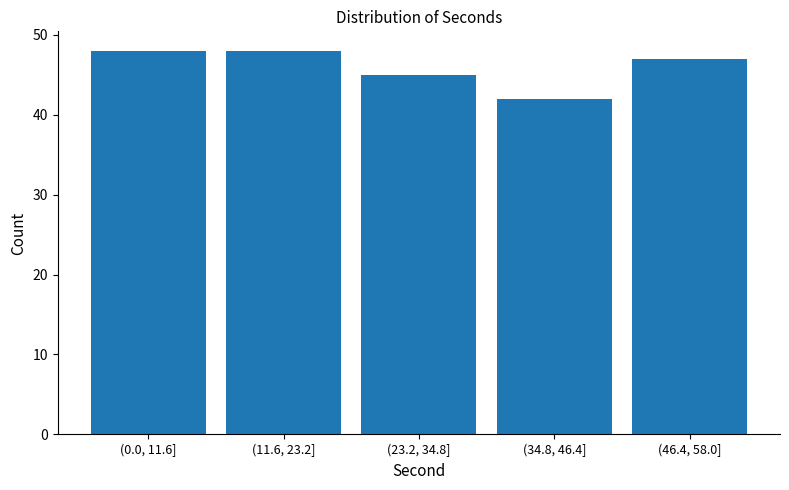

Reading right to left, what are all the values shown in this chart?

47	42	45	48	48